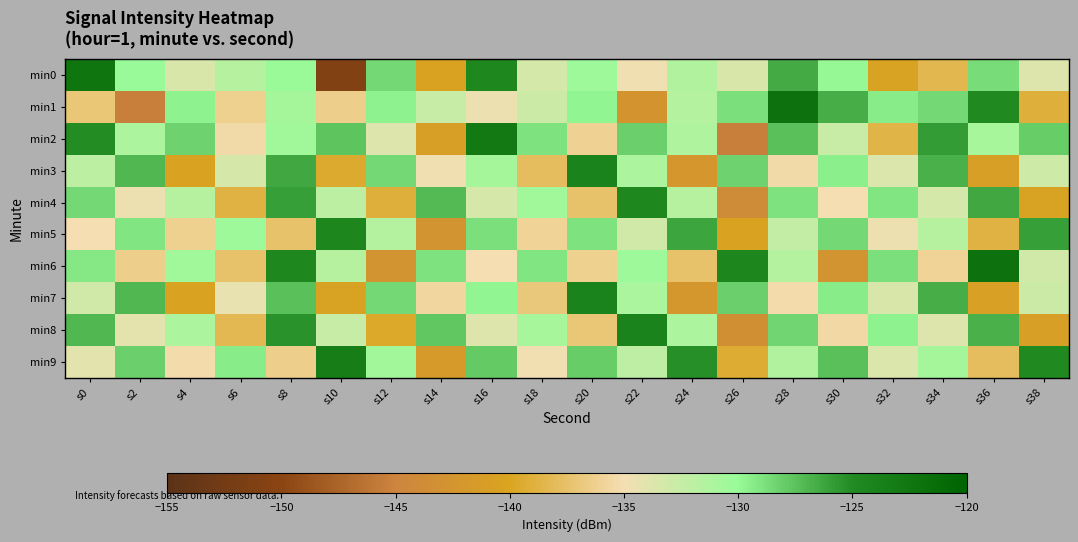

What is the minimum value shown in the chart?

-150.9